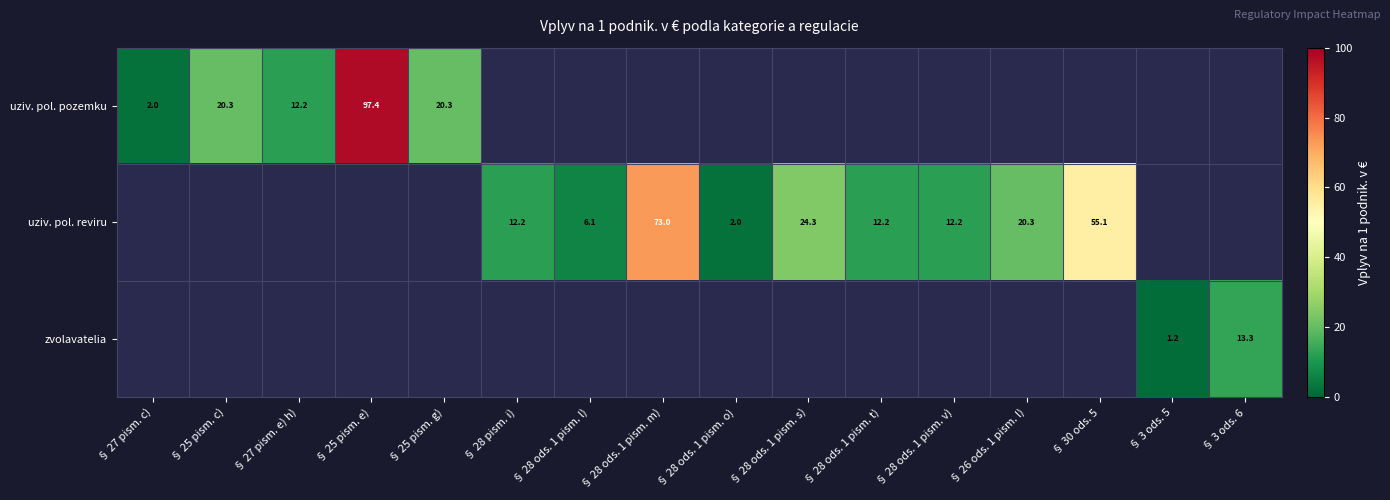

True or false: uziv. pol. reviru has a value of 12.6 at § 28 ods. 1 pism. s).

False